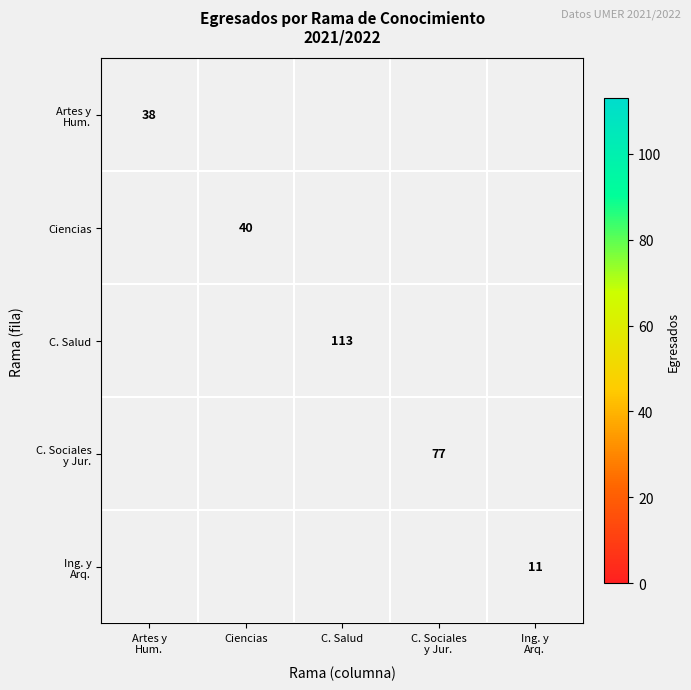

Which category has the highest value across all series?

C. Salud